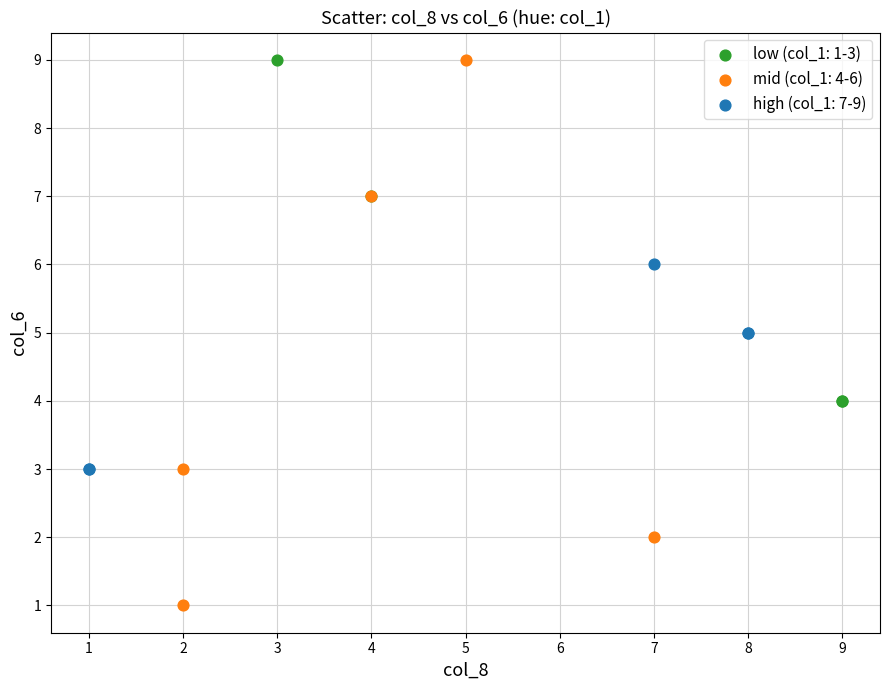

What are all the series names shown in the legend?

low (col_1: 1-3), mid (col_1: 4-6), high (col_1: 7-9)